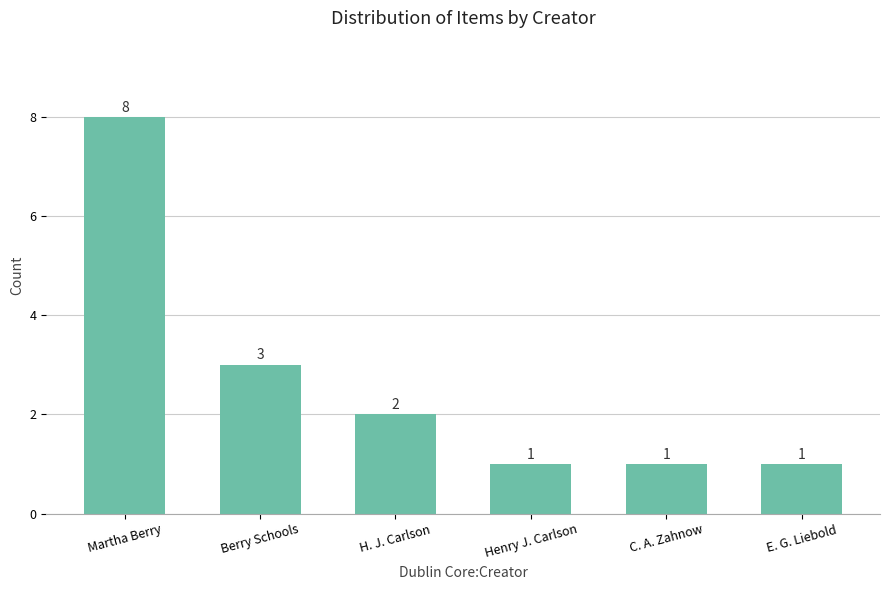

What is the average value?

3